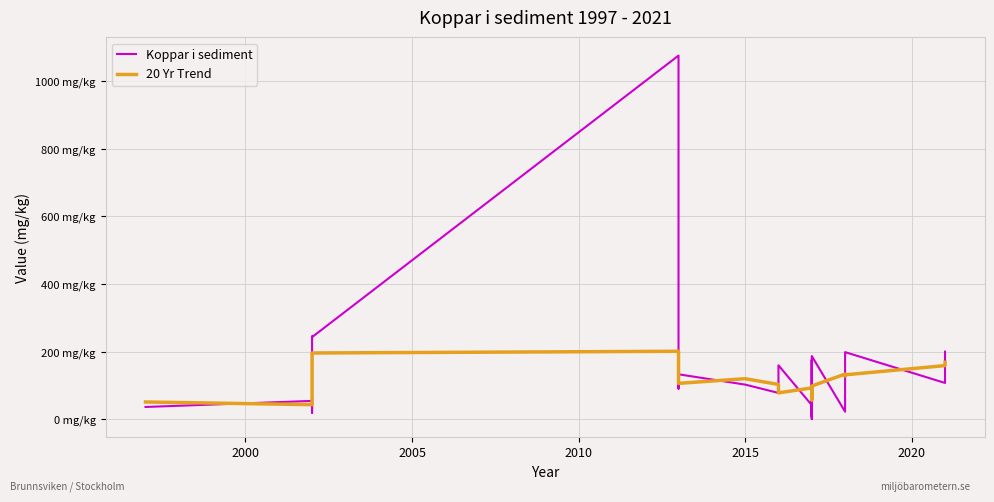

How many data points in 20 Yr Trend are less than 102?

13